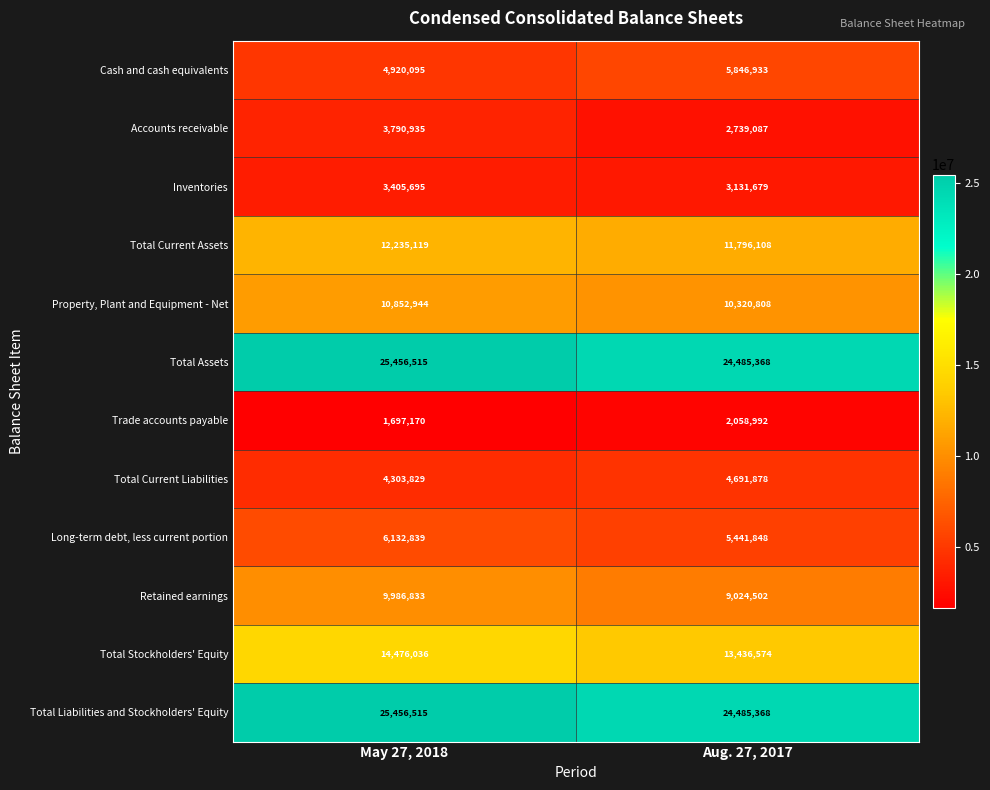

The Property, Plant and Equipment - Net series shows 10320808 at Aug. 27, 2017. True or false?

True